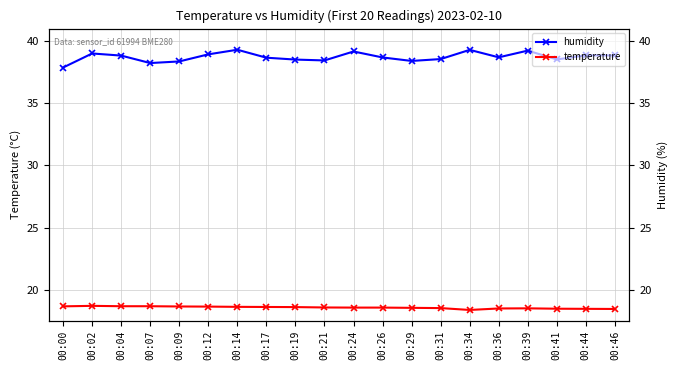

What is the value of the humidity point at the 16th from the left?

38.7